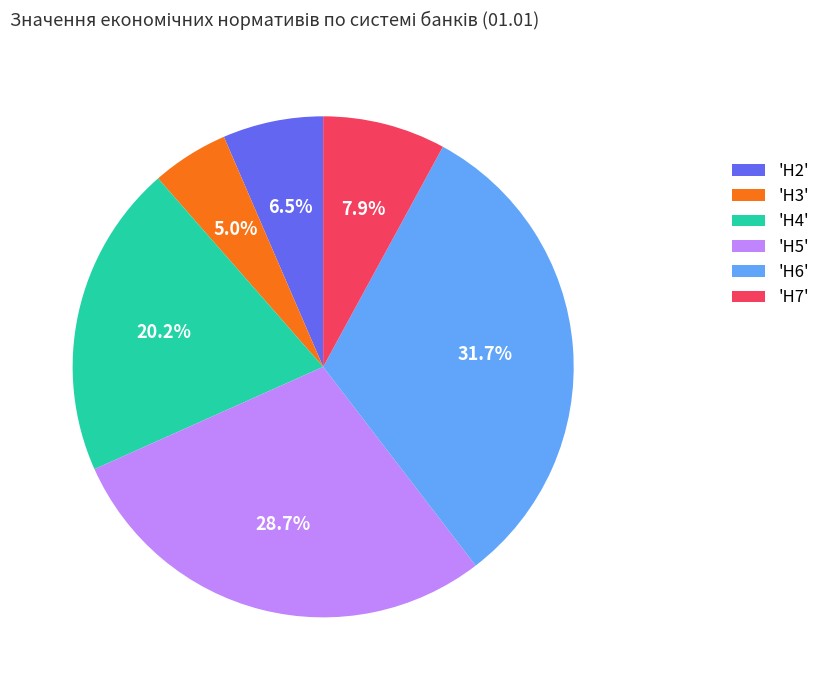

To the nearest percent, what is the difference between the largest and smallest slice percentages?

27%